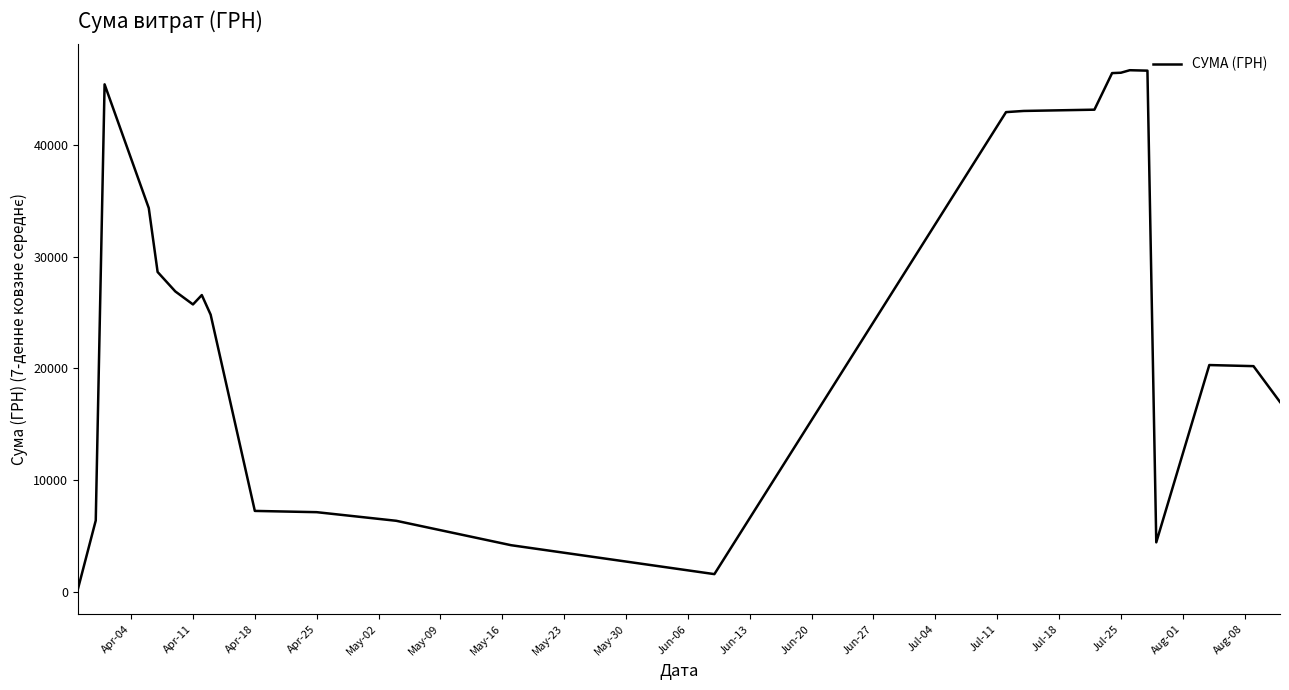

What is the greatest value displayed?

46677.6